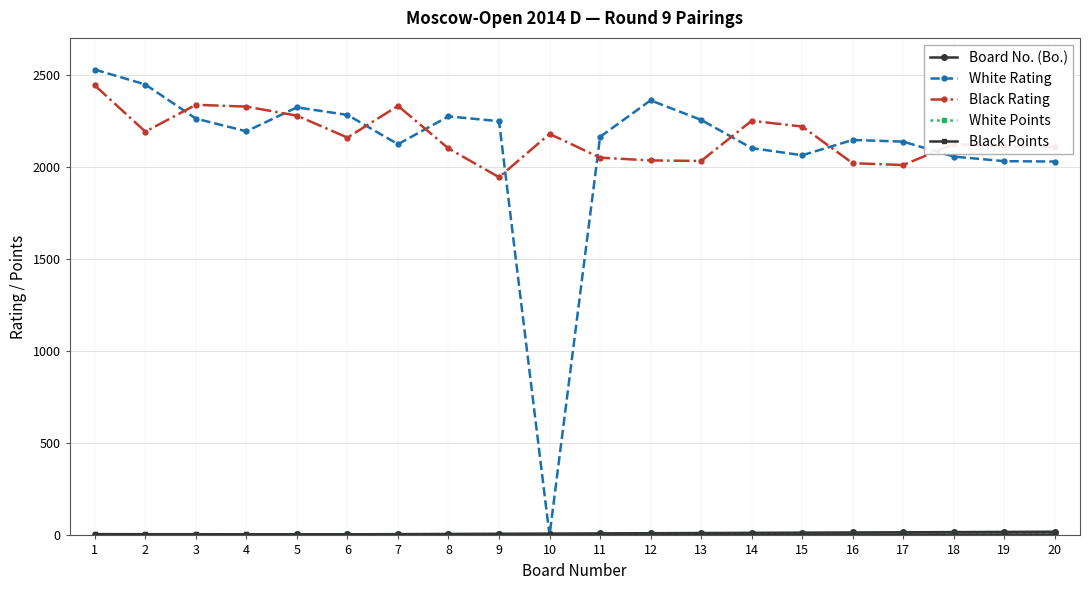

What is the difference between the highest and lowest values at 18?

2119.0